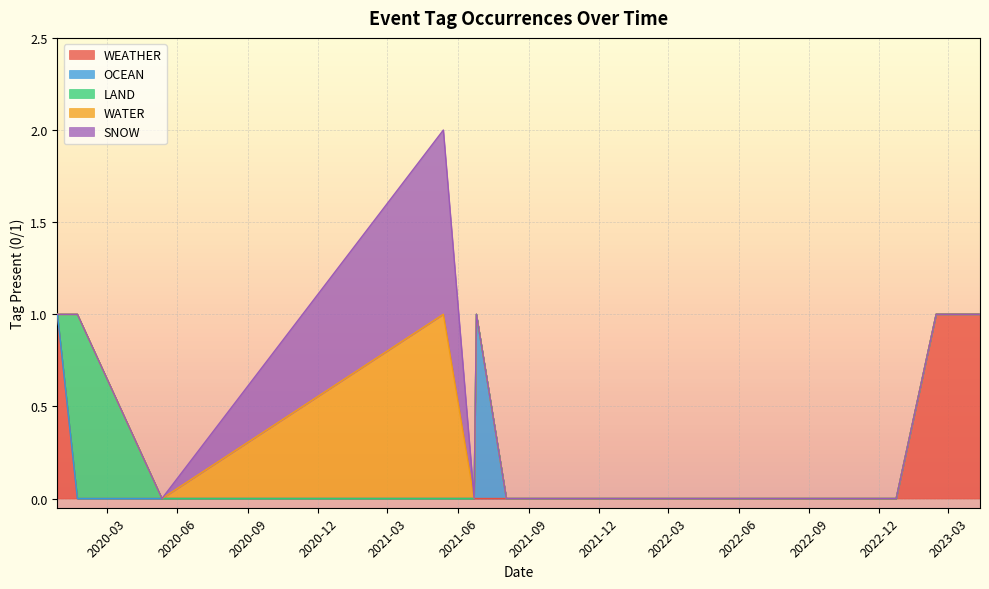

True or false: LAND has a value of 0 at 2021-05-13.

True